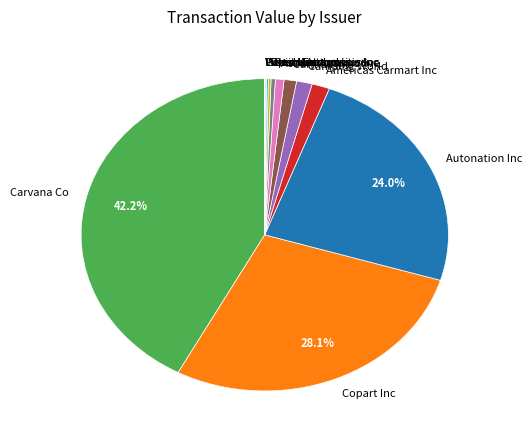

What is the largest slice in the pie chart?

Carvana Co